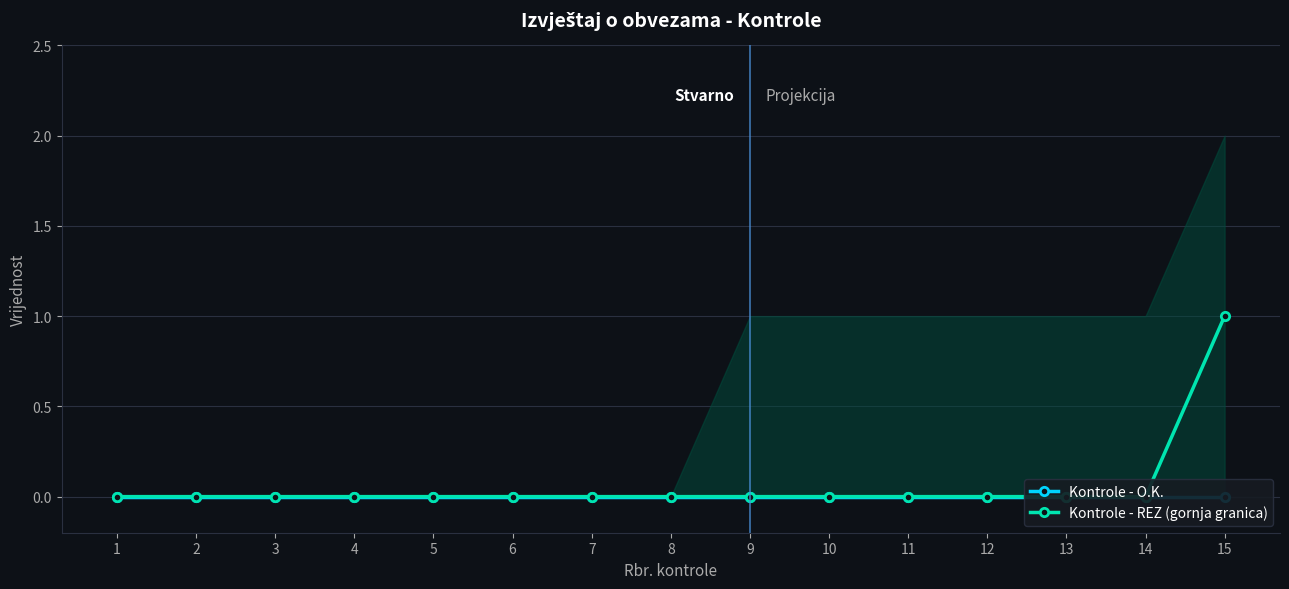

Which has a higher value, 15 or 1?

15